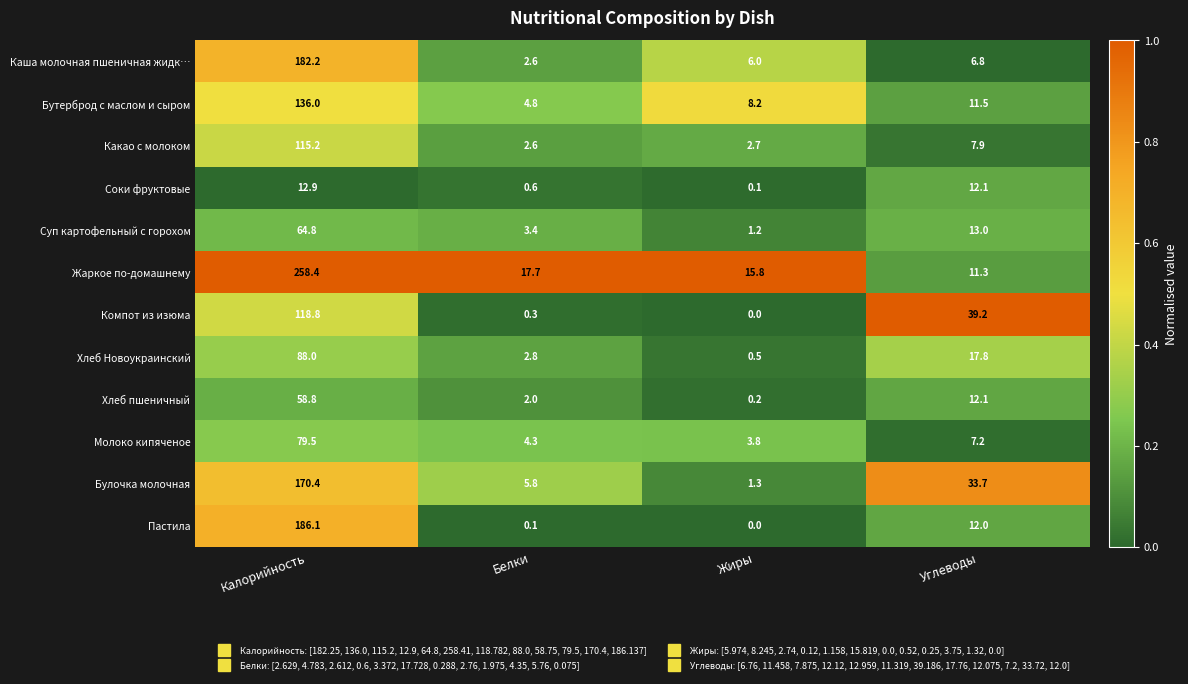

At Калорийность, list the series in order from smallest to largest.

Соки фруктовые, Хлеб пшеничный, Суп картофельный с горохом, Молоко кипяченое, Хлеб Новоукраинский, Какао с молоком, Компот из изюма, Бутерброд с маслом и сыром, Булочка молочная, Каша молочная пшеничная жидк…, Пастила, Жаркое по-домашнему